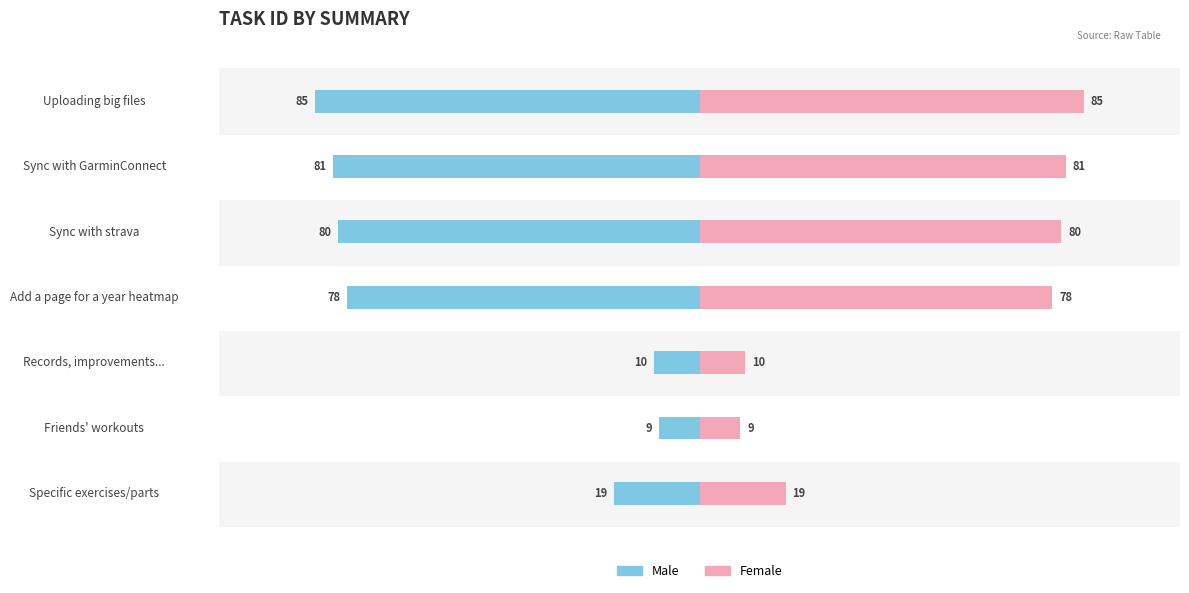

What position from the left is Specific exercises/parts?

1